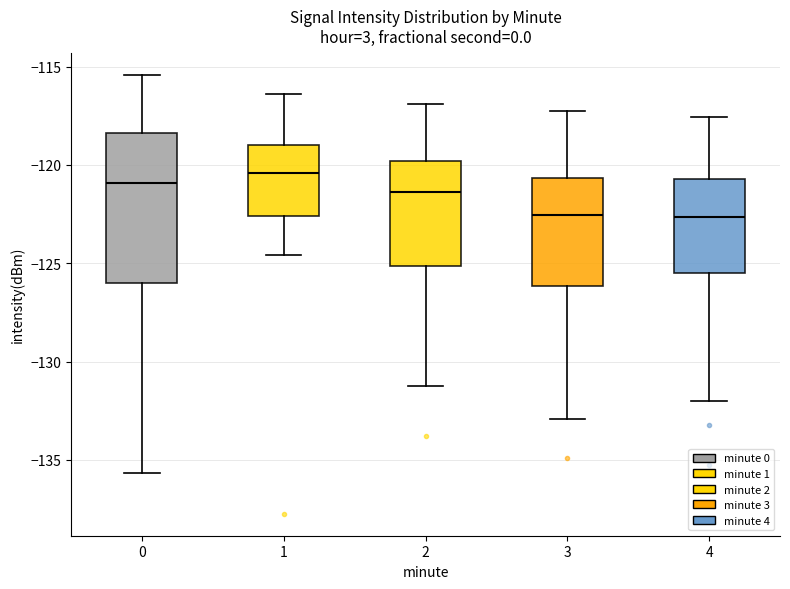

Comparing the boxes themselves (not the whiskers), which one is the tallest?

0